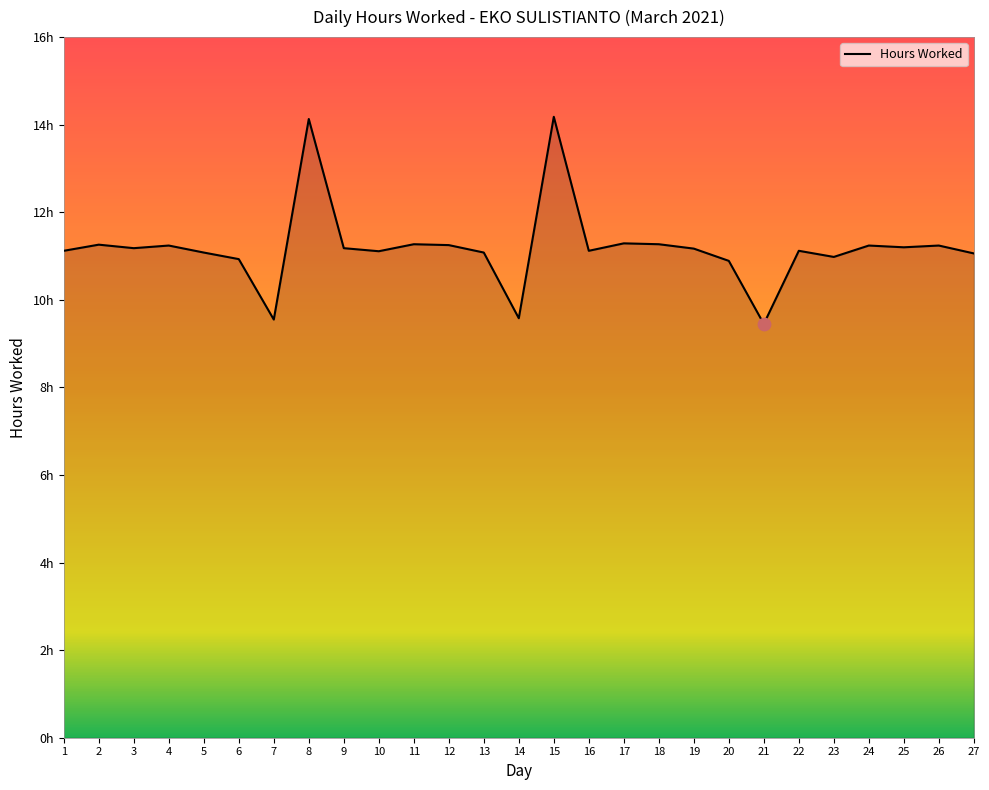

Is this an area chart (filled region under the line)?

Yes